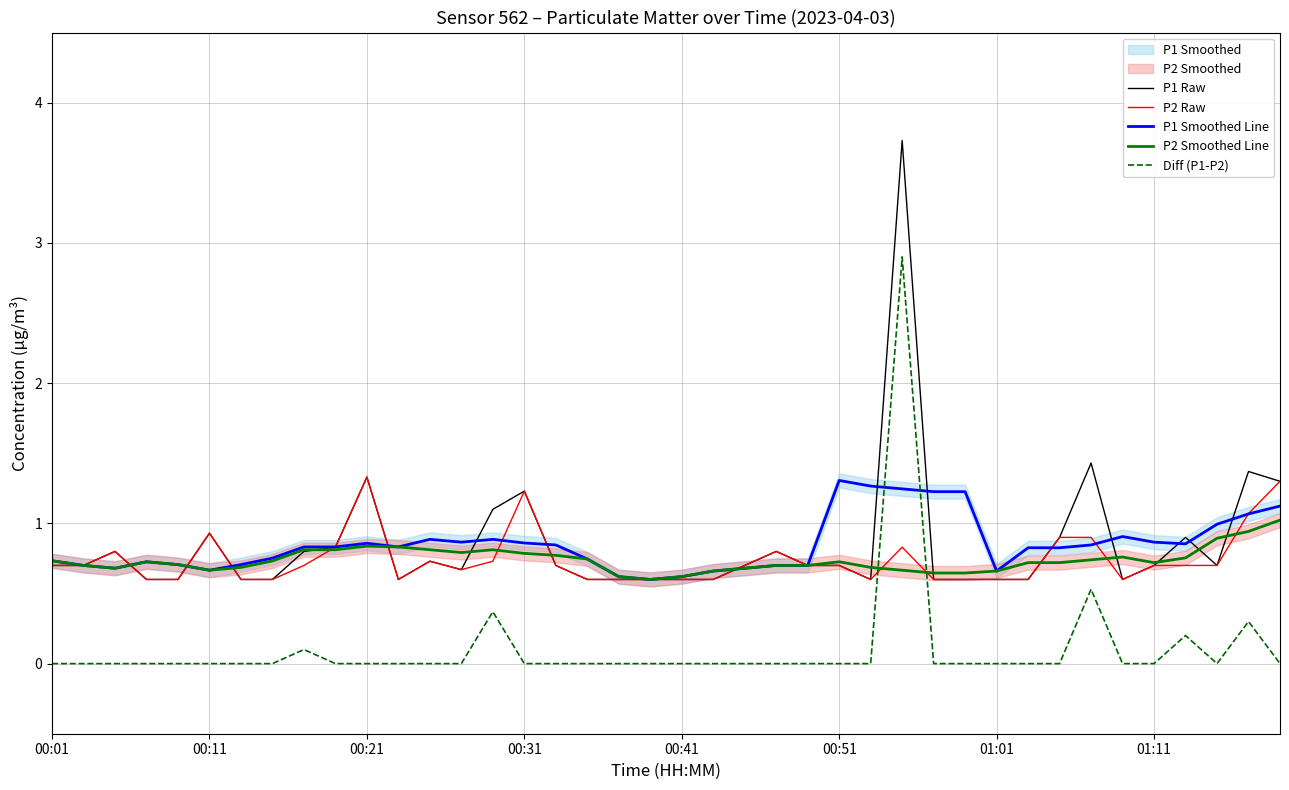

True or false: P2 Smoothed Line and Diff (P1-P2) intersect in this chart.

True